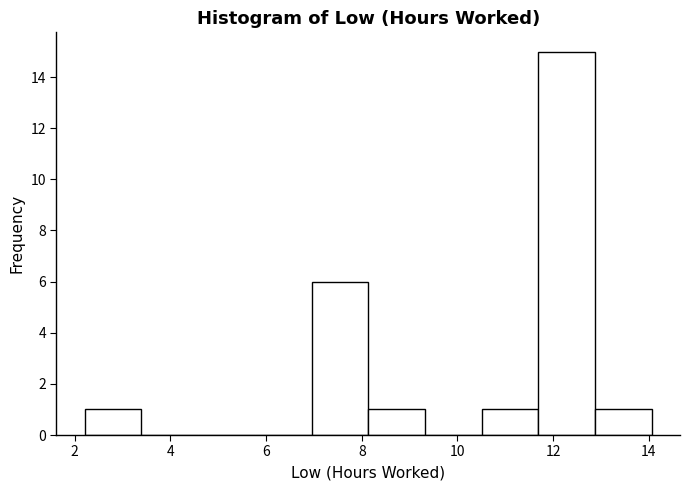

What is the height of the bar covering 8.2 to 9.4 on the x-axis? Neither the bar edges nor the heights are printed on the chart, so give them approximately, as read against the axes.

1